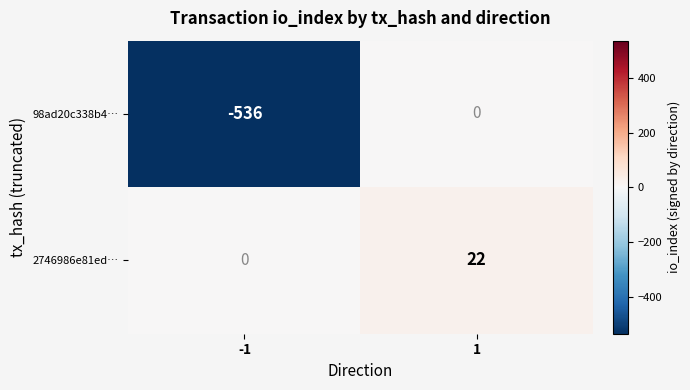

What is the difference between the maximum and minimum values in the 2746986e81ed… series?

22